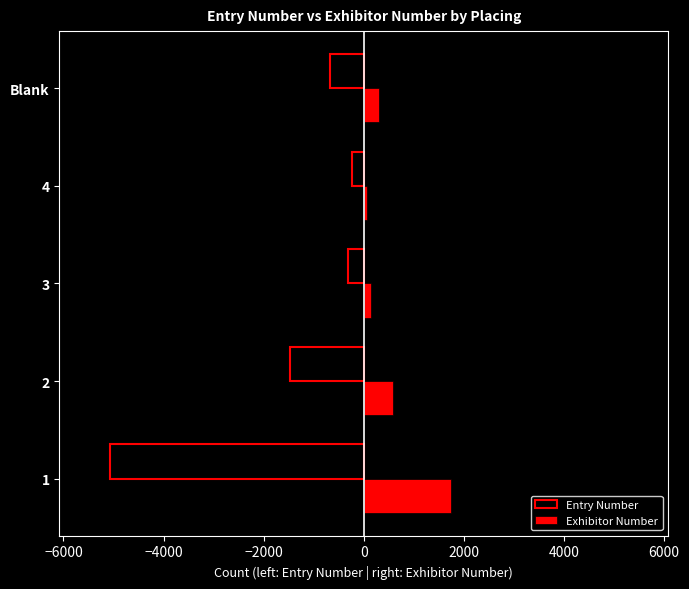

Which series has the largest range (max minus min)?

Entry Number